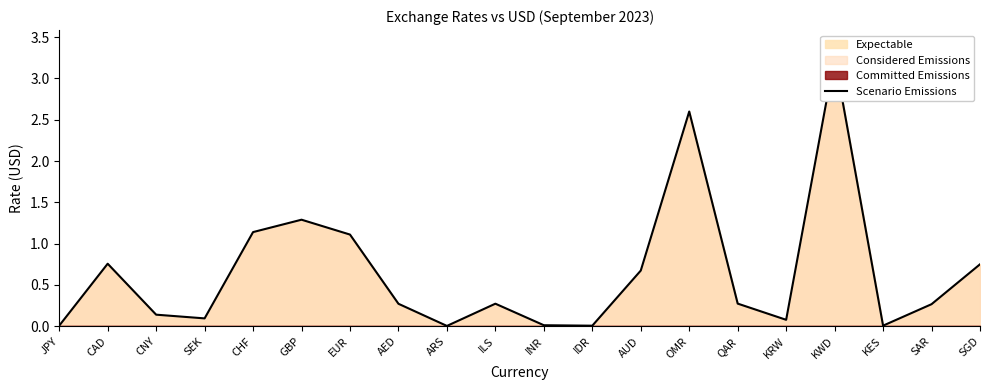

What is the change in value from AED to KRW?

-0.2